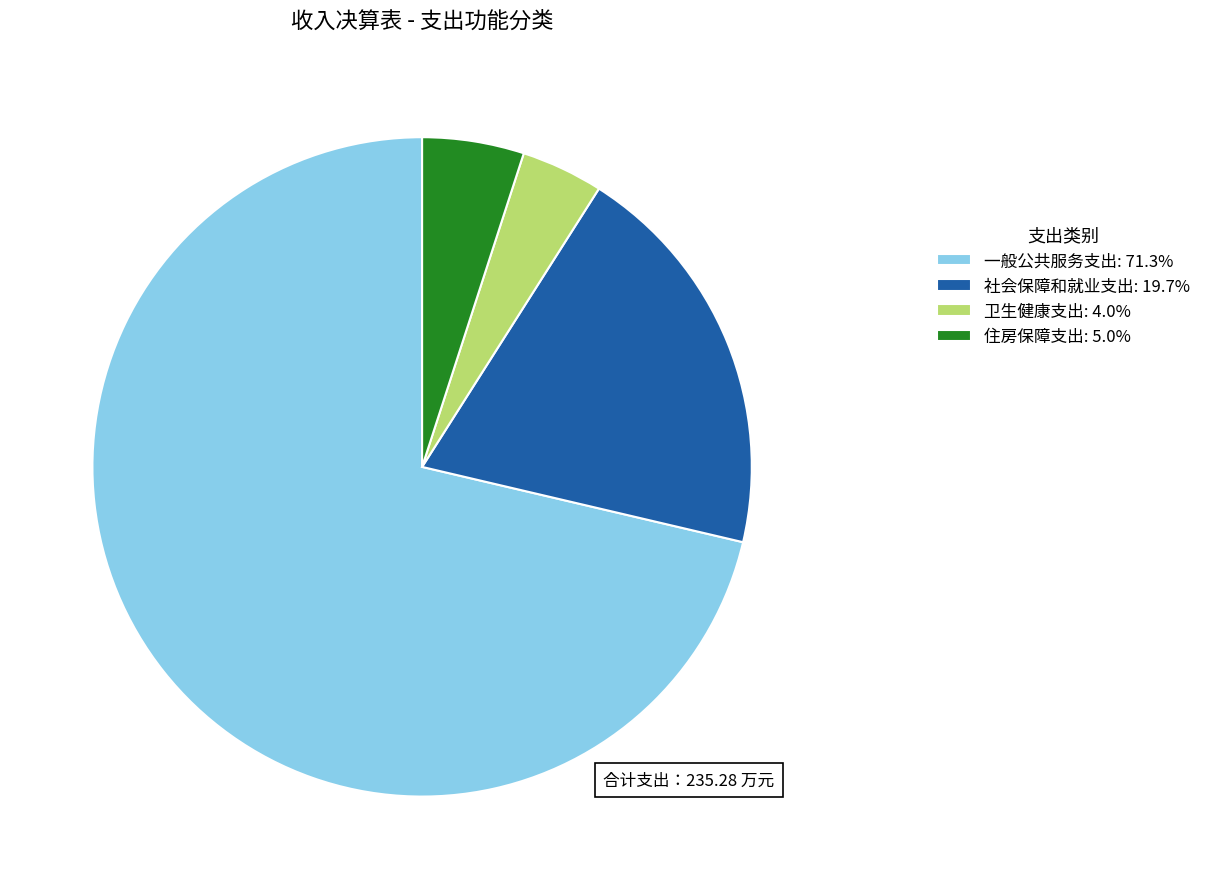

What is the ratio of the value at 社会保障和就业支出: 19.7% to the value at 卫生健康支出: 4.0%?

4.9